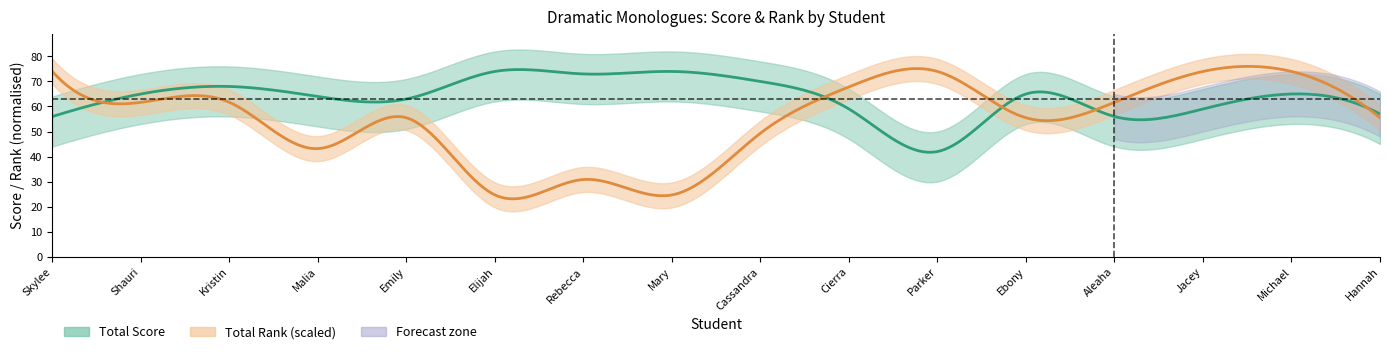

Does the chart have visible grid lines?

No